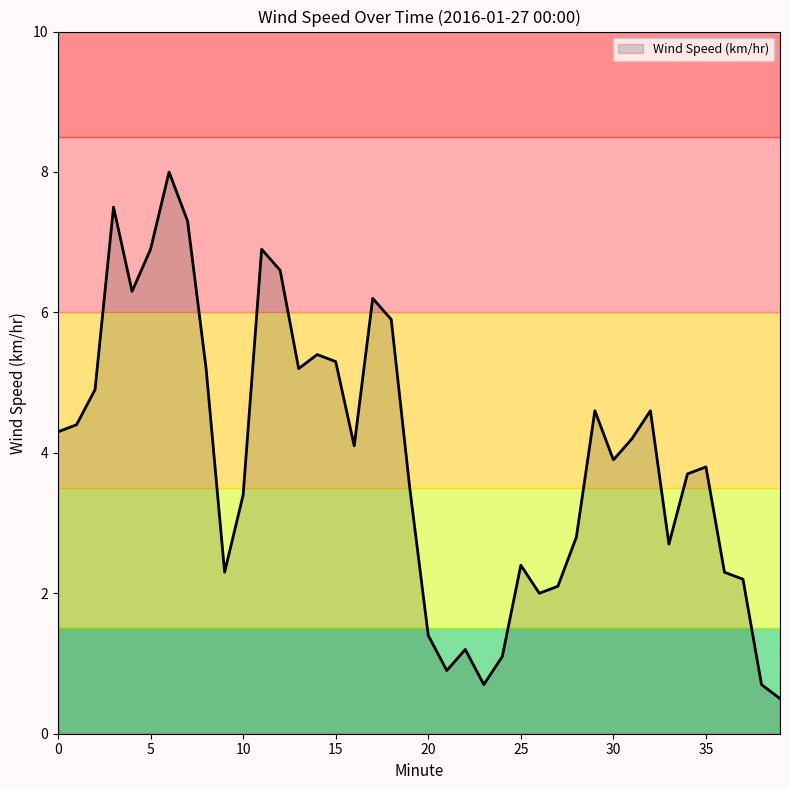

What is the difference between the maximum and minimum values?

7.5